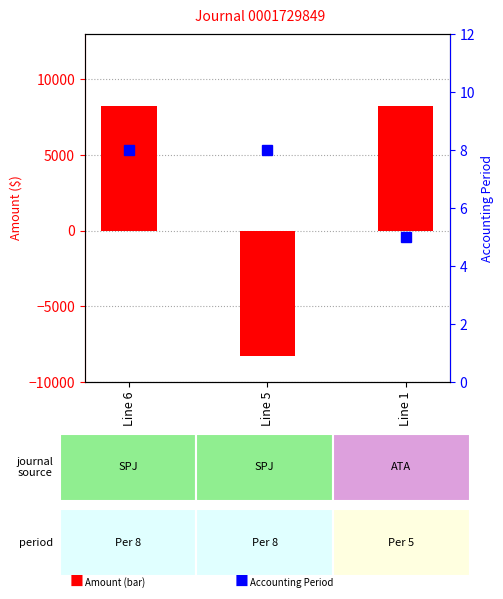

What is the spread (max minus min) of values at Line 5?

8261.9